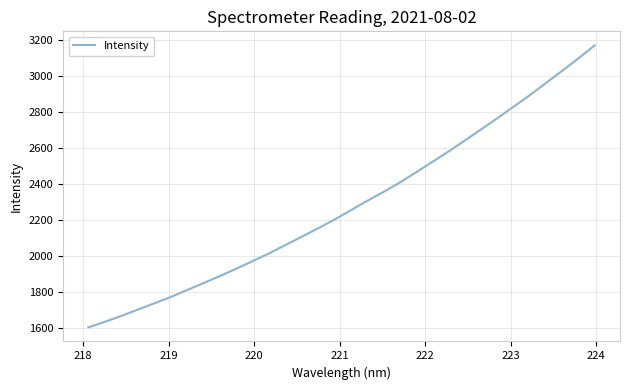

What is the greatest value displayed?

3170.1